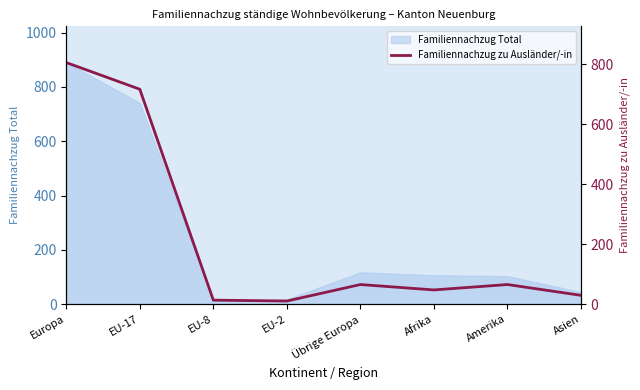

Rank the categories by value from highest to lowest.

Europa, EU-17, Übrige Europa, Amerika, Afrika, Asien, EU-8, EU-2